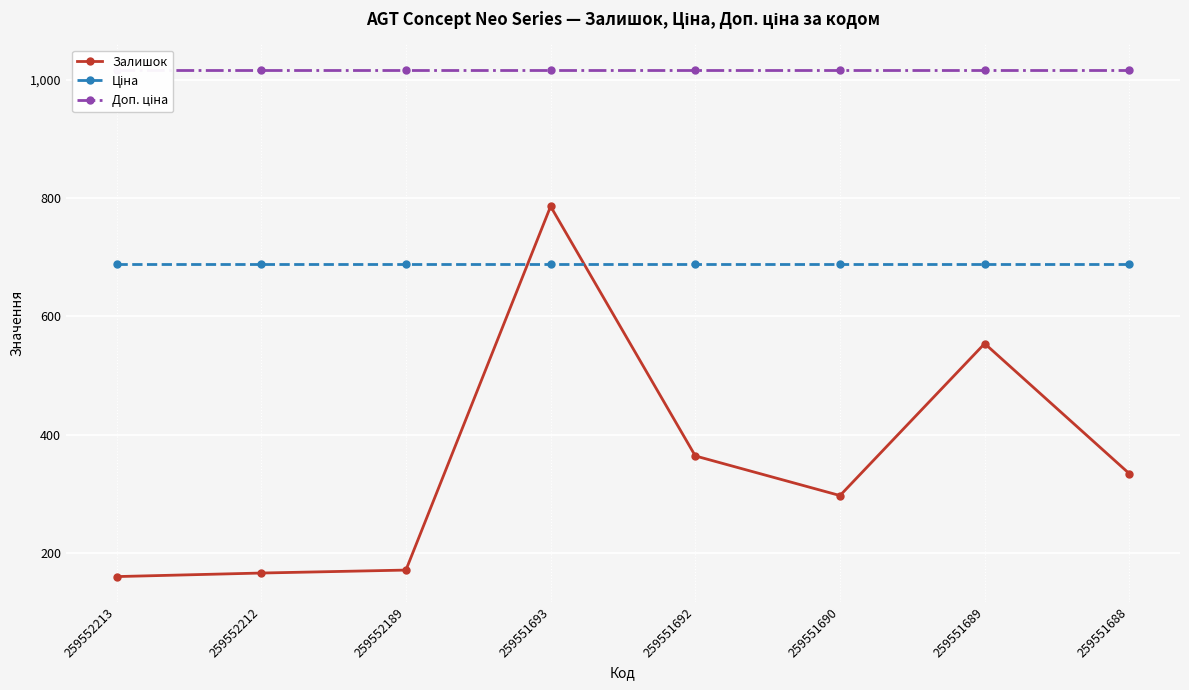

Which category has the lowest value in the Ціна series?

259552213